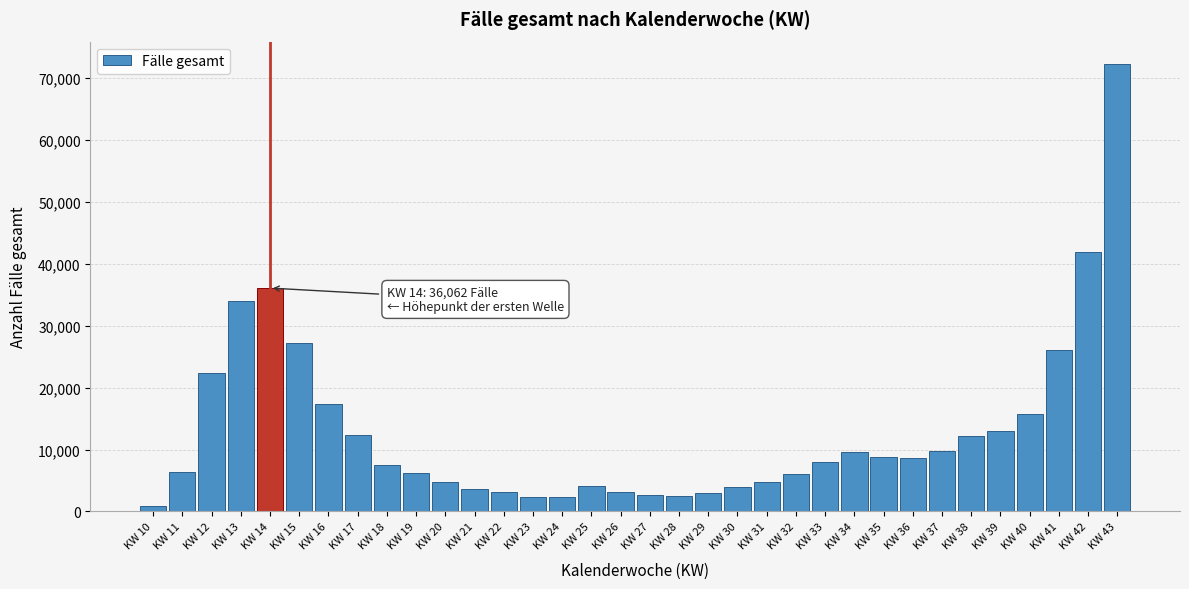

What is the ratio of the value at KW 11 to the value at KW 23?

2.7